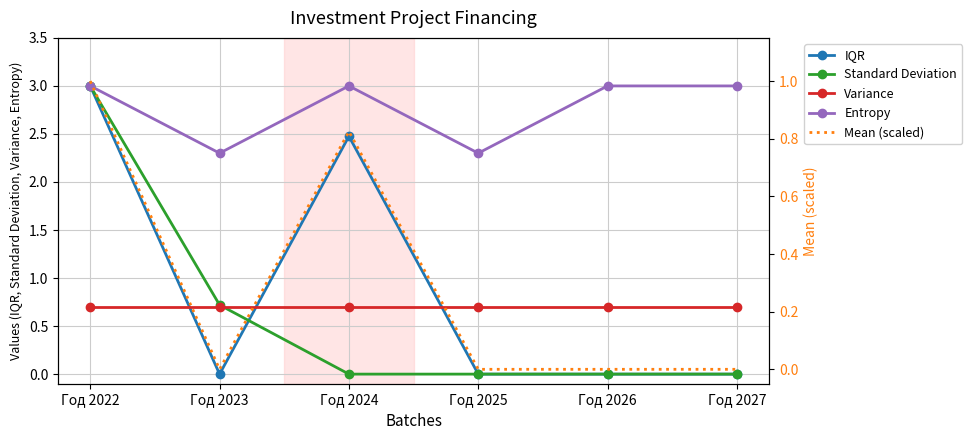

At which category is the sum across all series the highest?

Год 2022